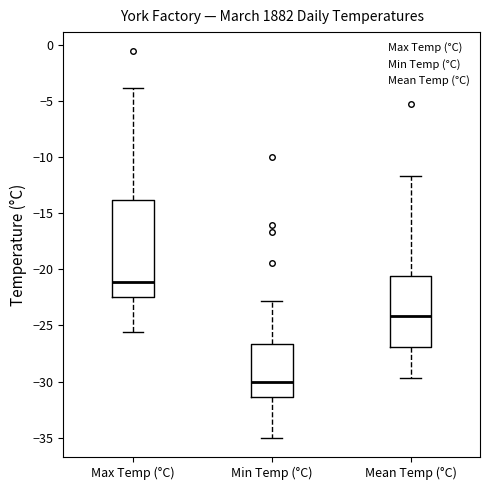

Reading left to right, transcribe this box plot: for each box, give where its median line is, the range the box spans, and where its two whiskers end, as read against the y-axis. The values are not printed on the chart, so give them approximately, as read against the axis.

Max Temp (°C): median -21.0, box -22.5 to -14.0, whiskers -25.5 to -4.0
Min Temp (°C): median -30.0, box -31.5 to -26.5, whiskers -35.0 to -23.0
Mean Temp (°C): median -24.0, box -27.0 to -20.5, whiskers -29.5 to -11.5